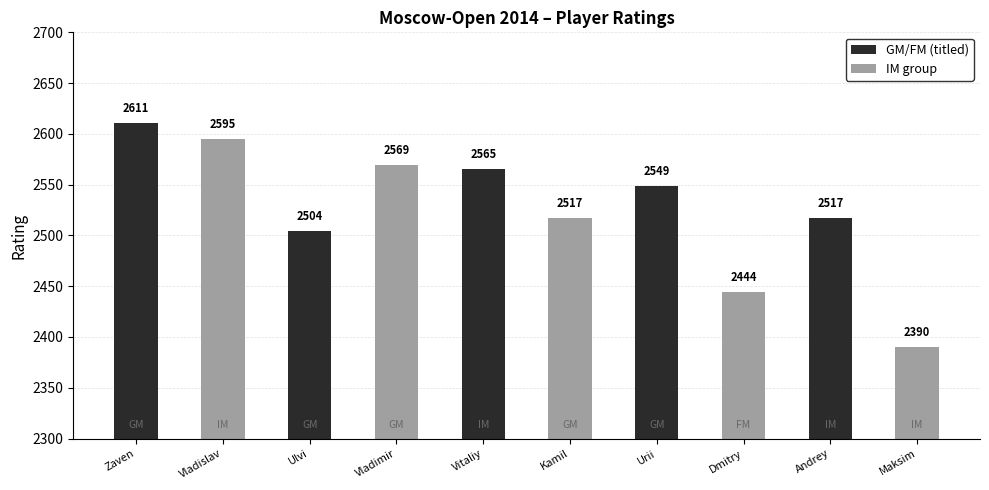

What is the greatest value displayed?

2611